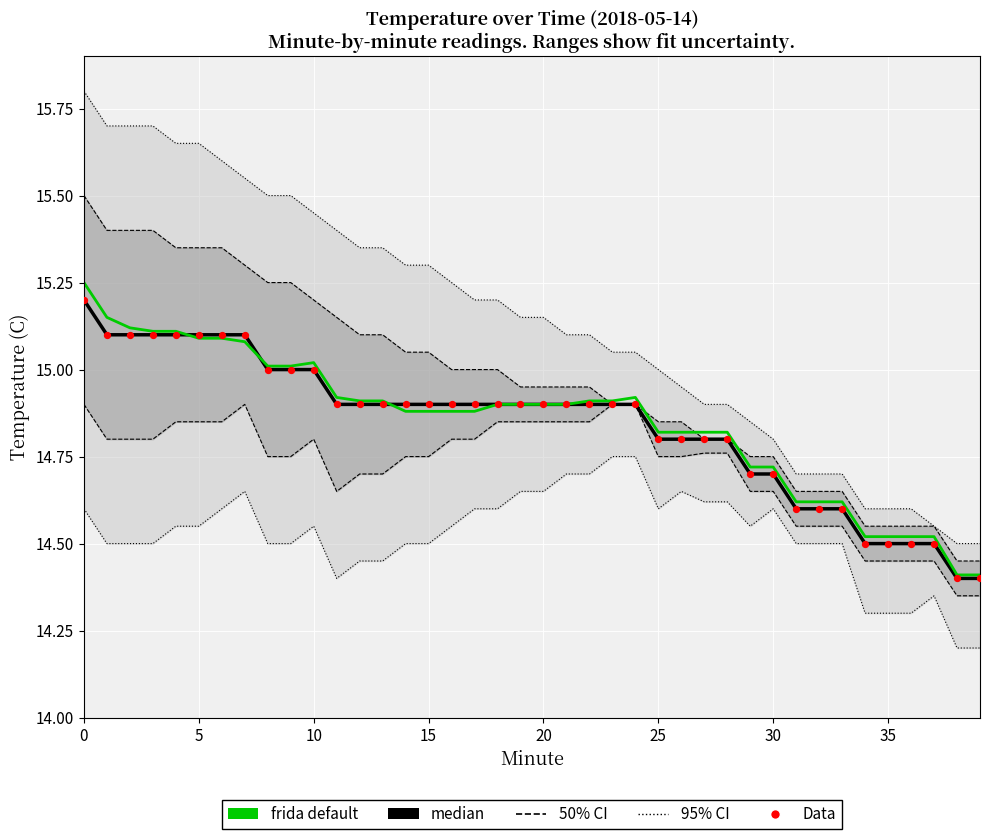

Is the value of frida default at 15 greater than the value of 50% CI at 33?

Yes